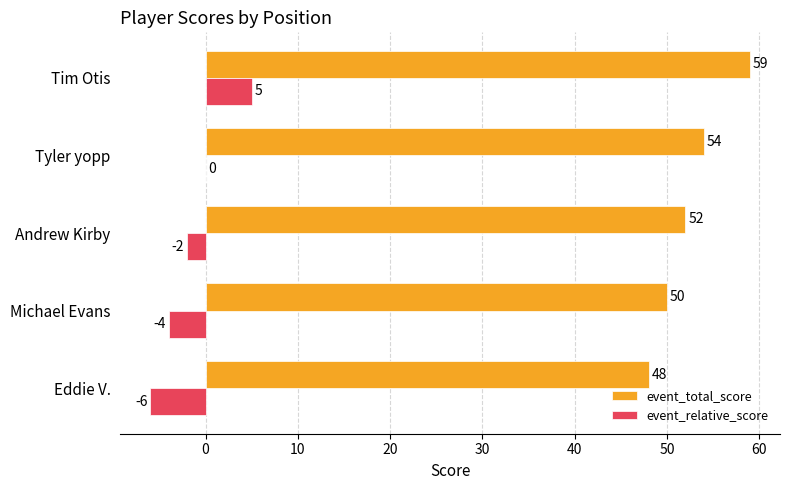

Which category has the highest value in the event_relative_score series?

Tim Otis